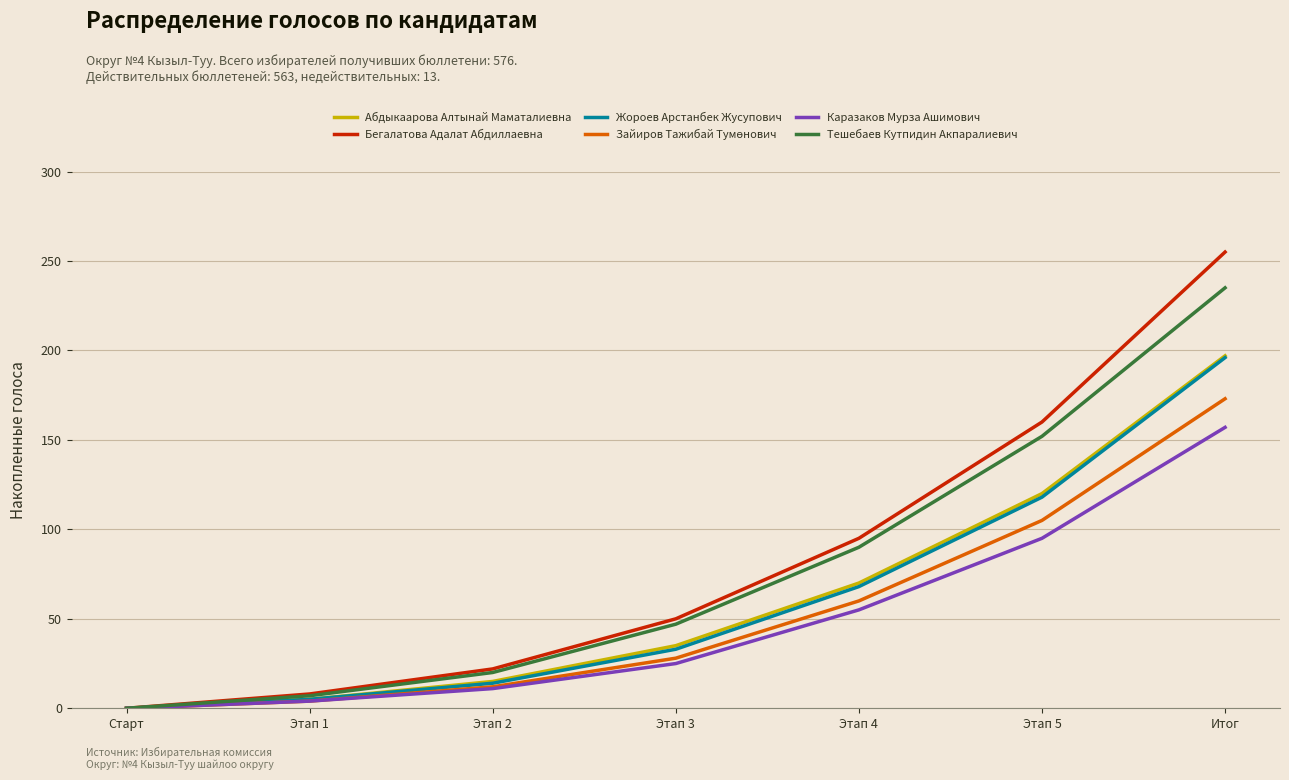

At which category is the sum across all series the highest?

Итог